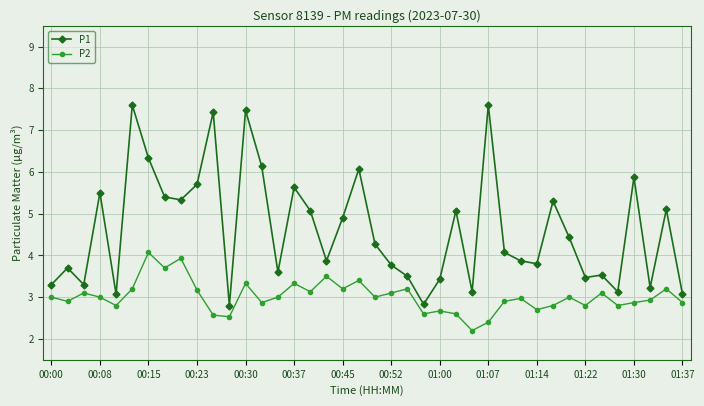

How many lines are shown in the chart?

2